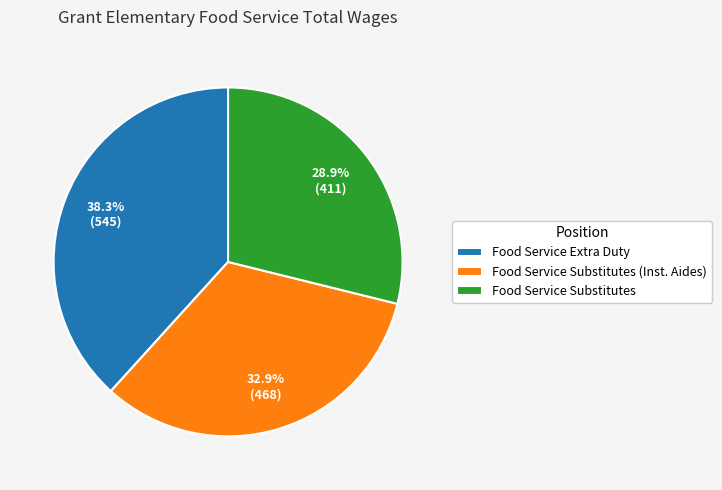

What percentage do Food Service Extra Duty and Food Service Substitutes together represent?

67.1%